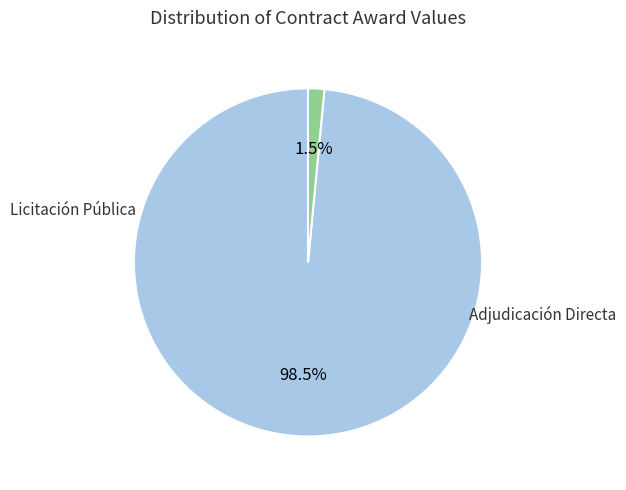

Does any single category account for the majority?

Yes